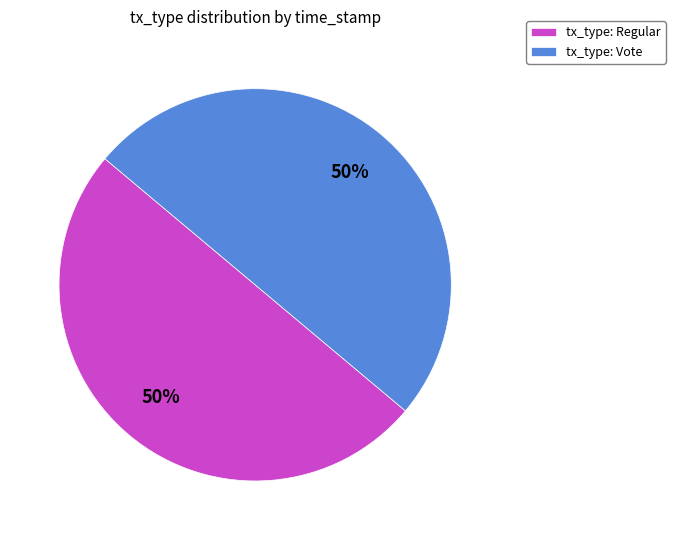

To the nearest percent, what is the average slice percentage?

50%